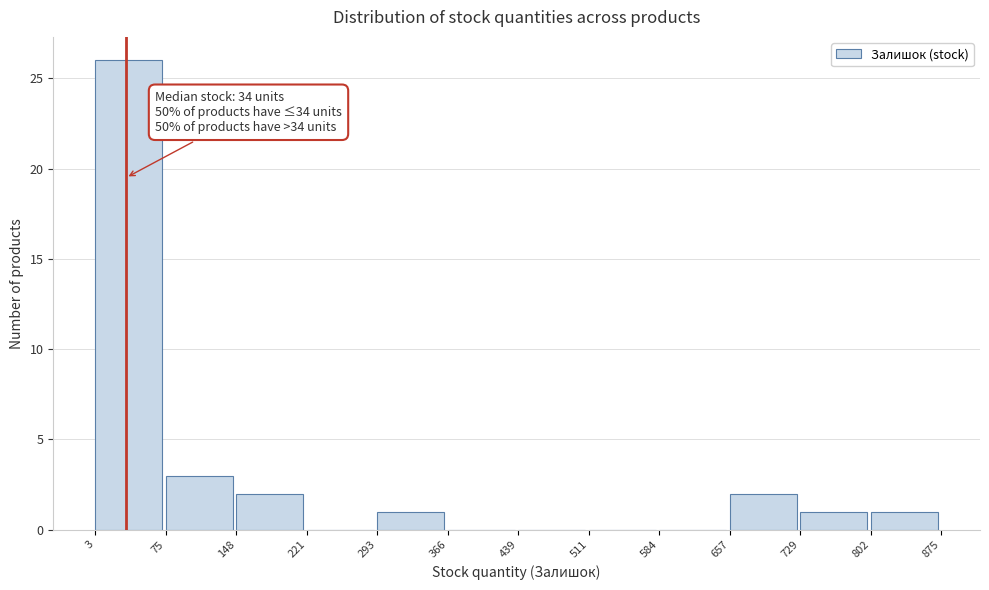

Which range on the x-axis has the tallest bar?

3 to 75